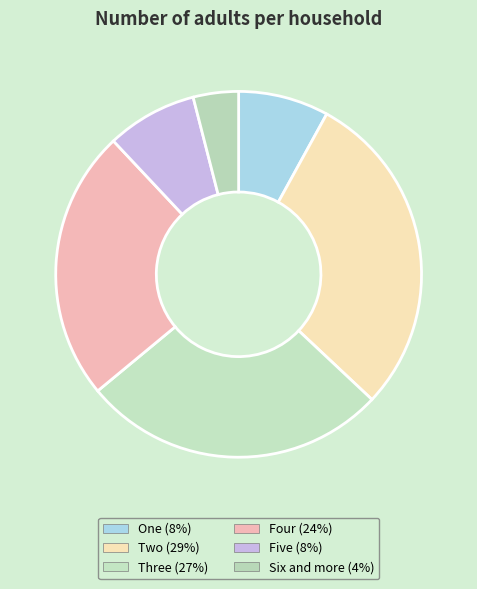

How many segments does this pie chart have?

6